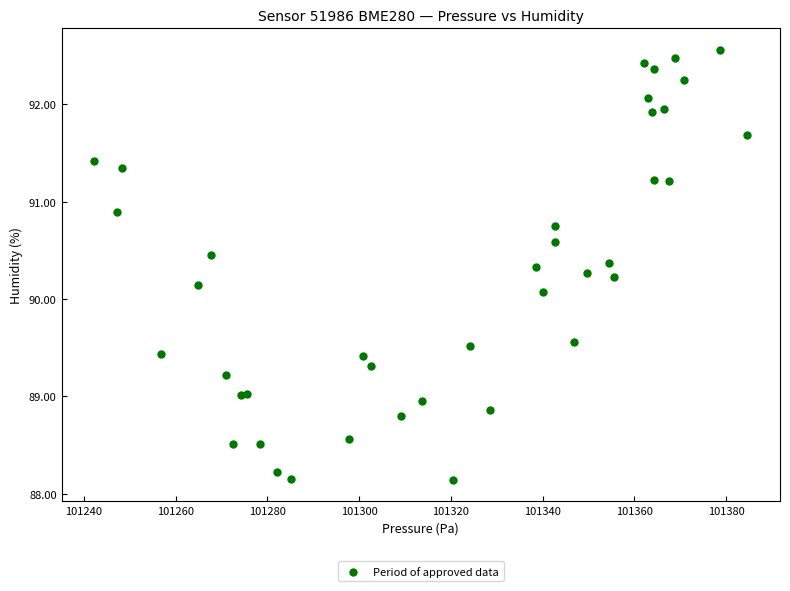

What Y value in the scatter plot is closest to 90?

90.1